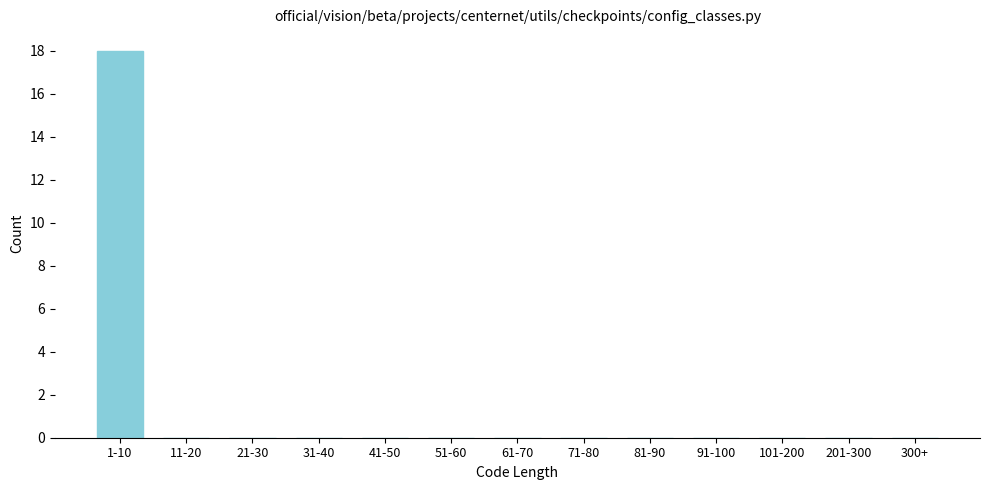

Reading left to right, list all the values displayed in this chart.

1-10=18	11-20=0	21-30=0	31-40=0	41-50=0	51-60=0	61-70=0	71-80=0	81-90=0	91-100=0	101-200=0	201-300=0	300+=0